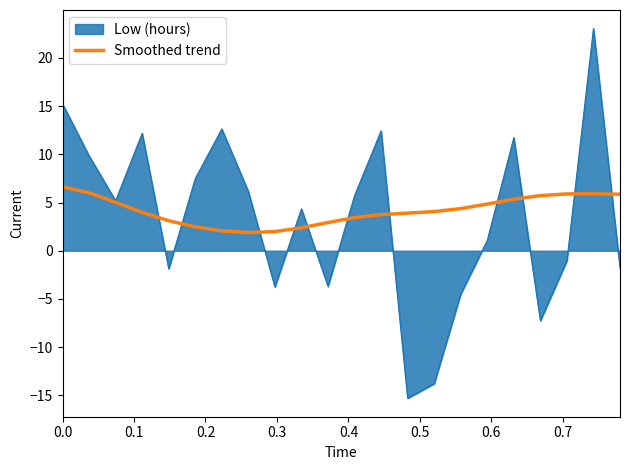

Which series has the largest range (max minus min)?

Low (hours)